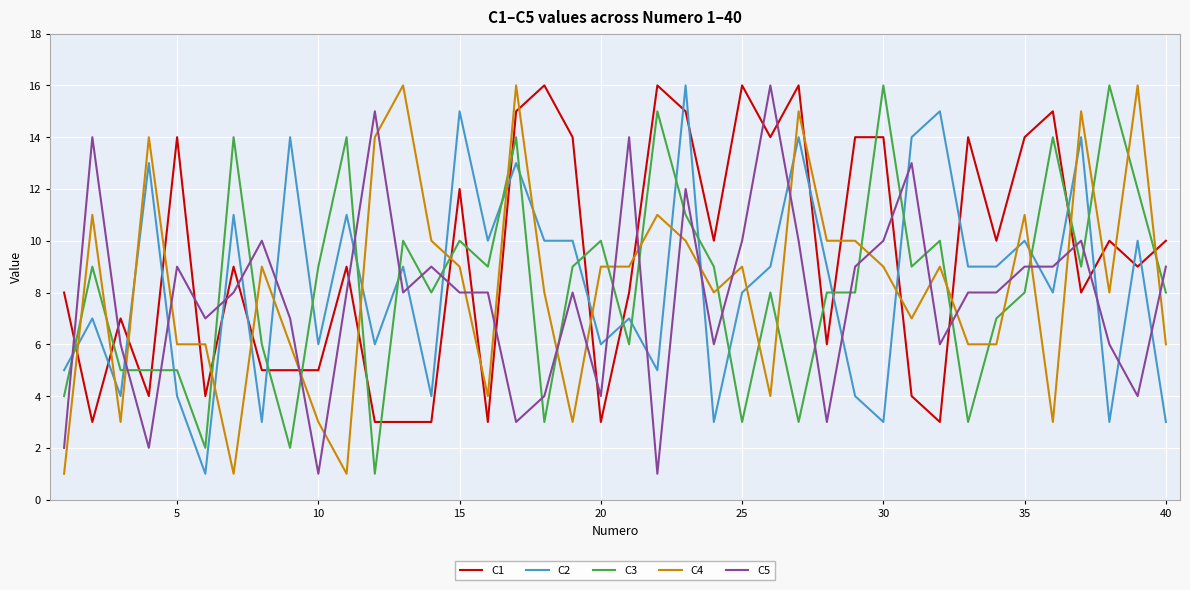

How many times do C2 and C4 cross each other?

19